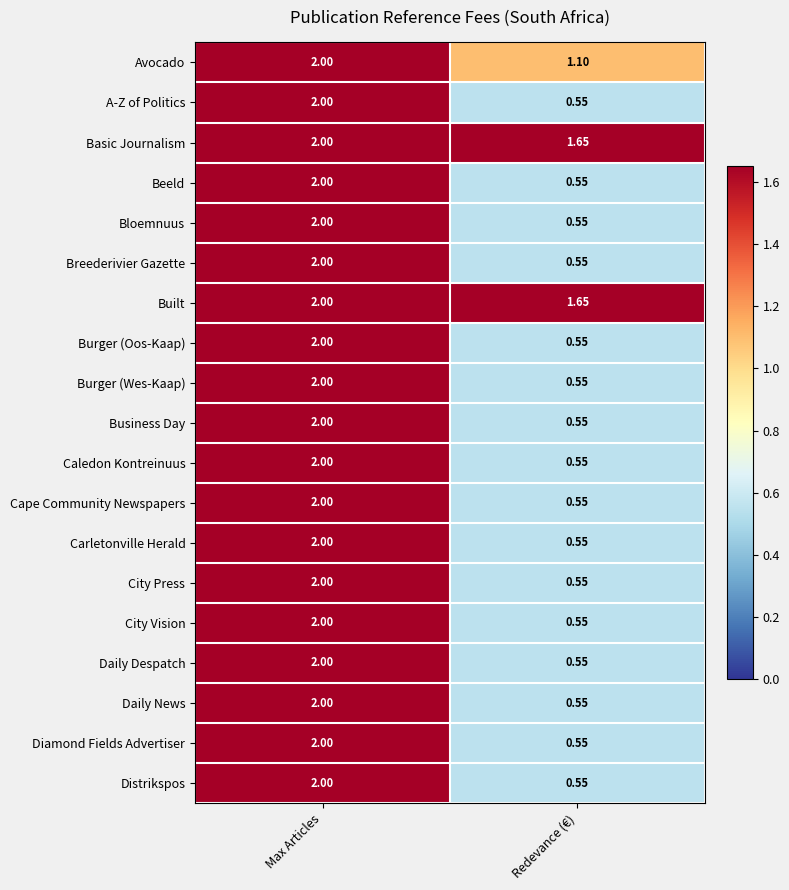

Which label corresponds to the largest value in the chart?

Max Articles